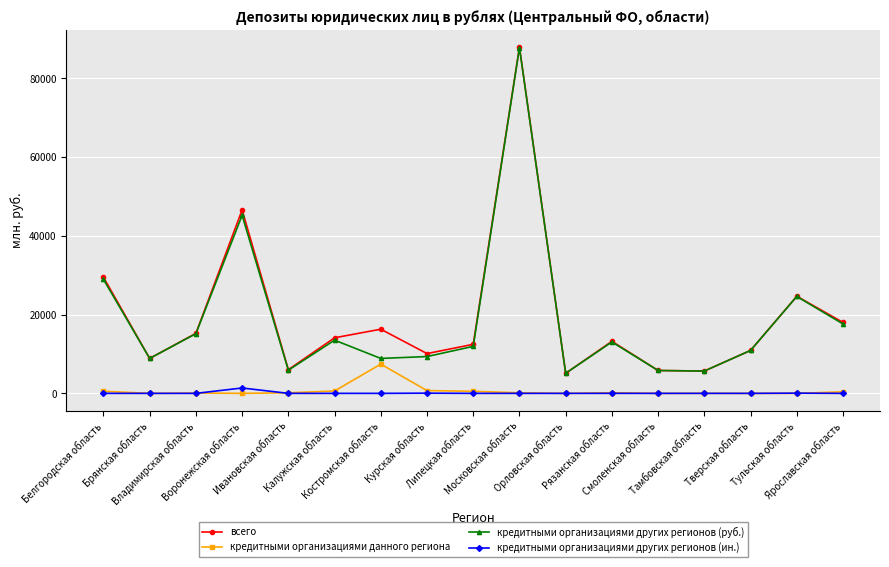

Rank the series at Воронежская область from highest to lowest value.

всего, кредитными организациями других регионов (руб.), кредитными организациями других регионов (ин.), кредитными организациями данного региона